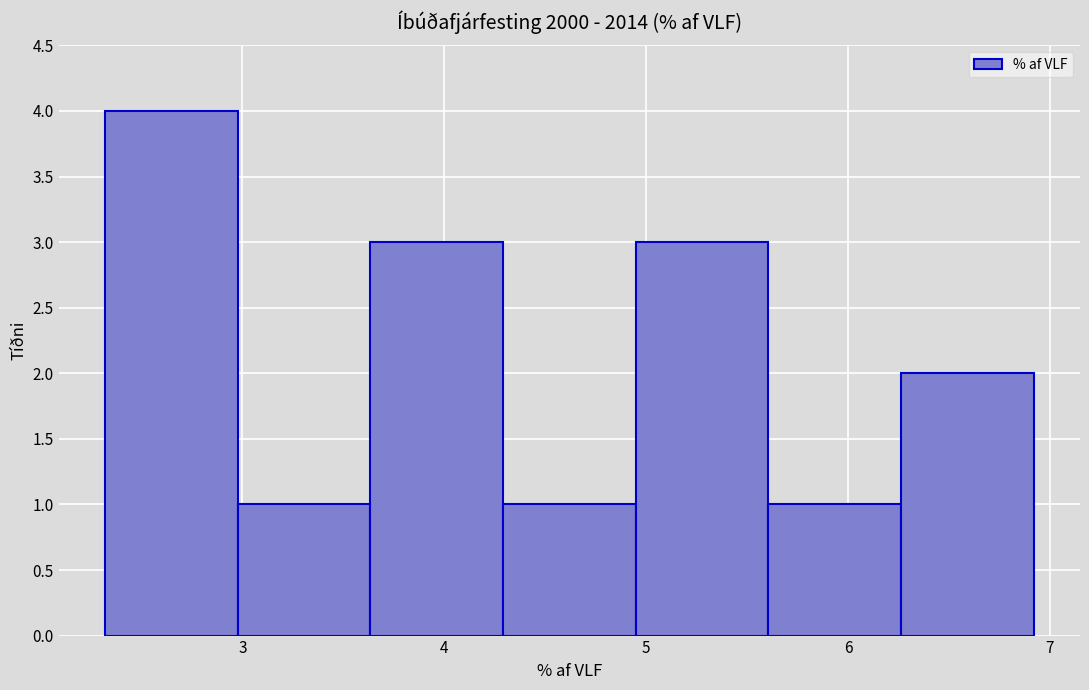

Which range on the x-axis has the tallest bar?

2.3 to 3.0